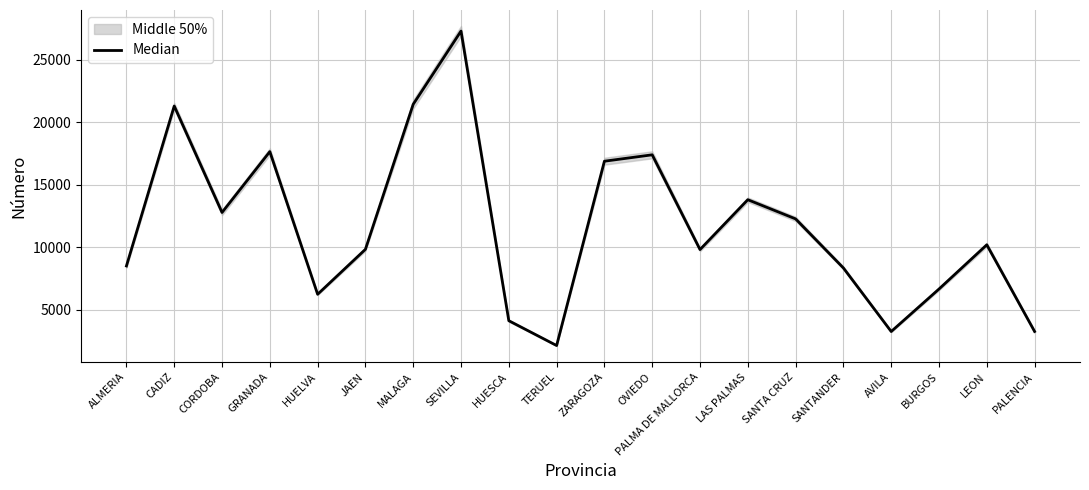

What is the difference between the maximum and second lowest values?

24051.0